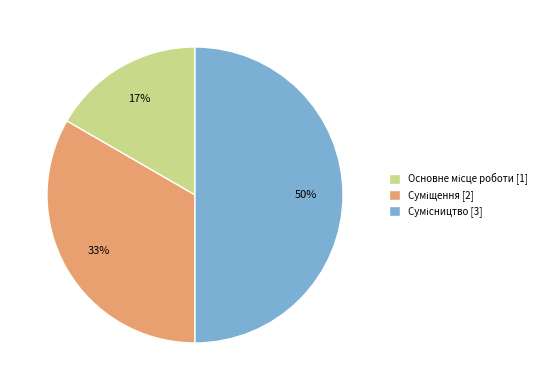

To the nearest percent, what is the average slice percentage?

33%